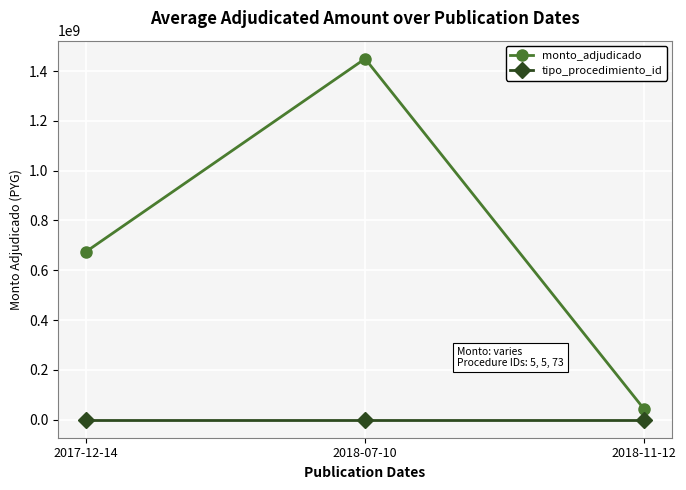

What is the total value across all series at 2017-12-14?

674215964